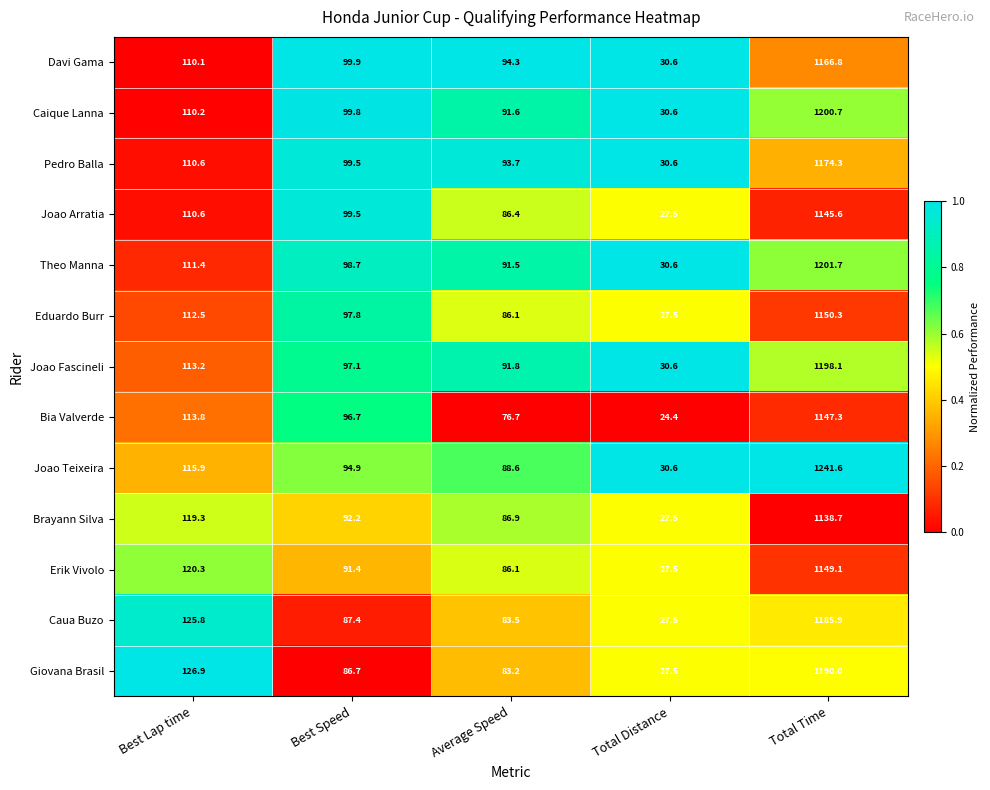

True or false: Erik Vivolo has a value of 86.1 at Average Speed.

True